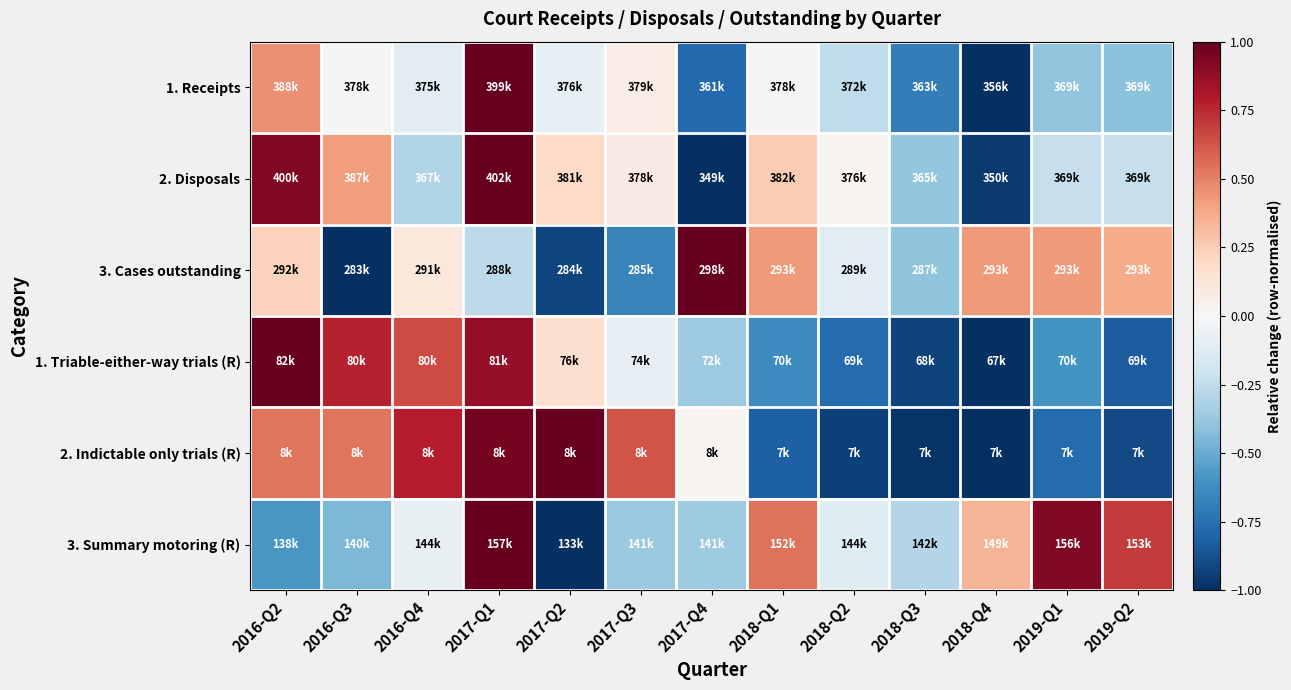

How many data points does each series have?

13